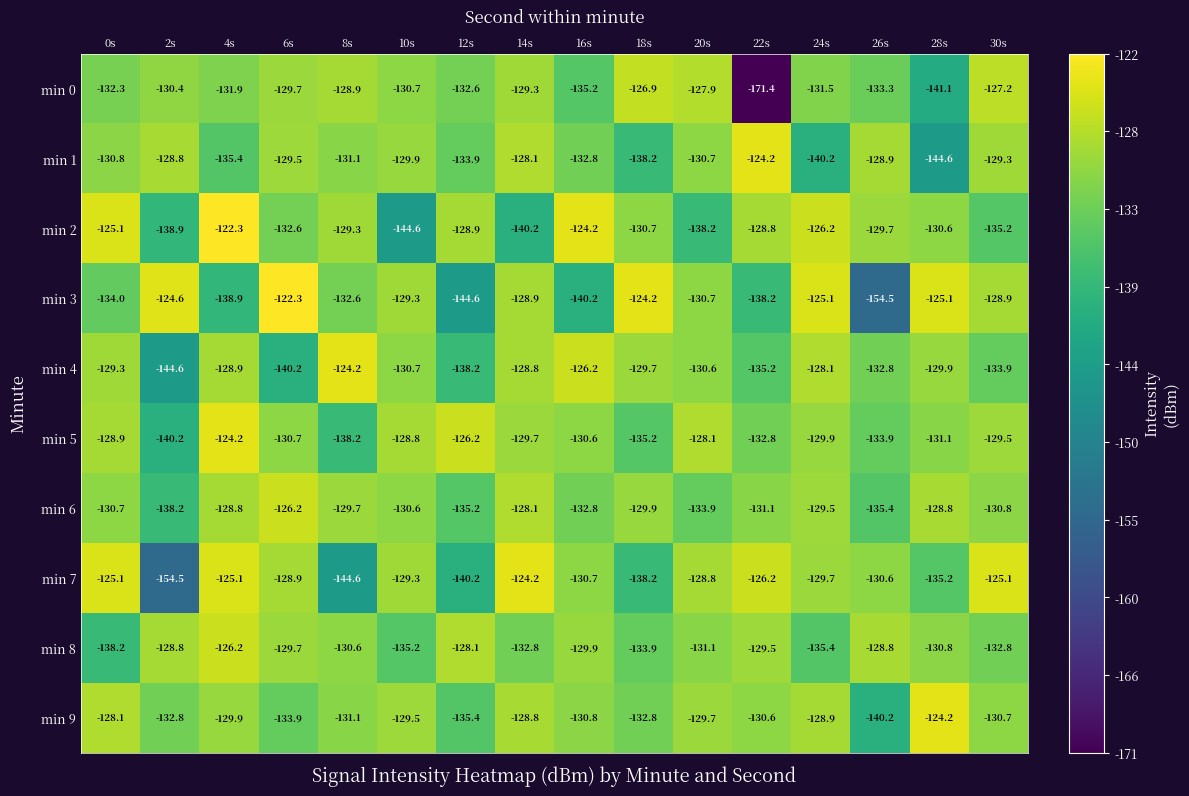

How many data points in min 3 are above -129?

7